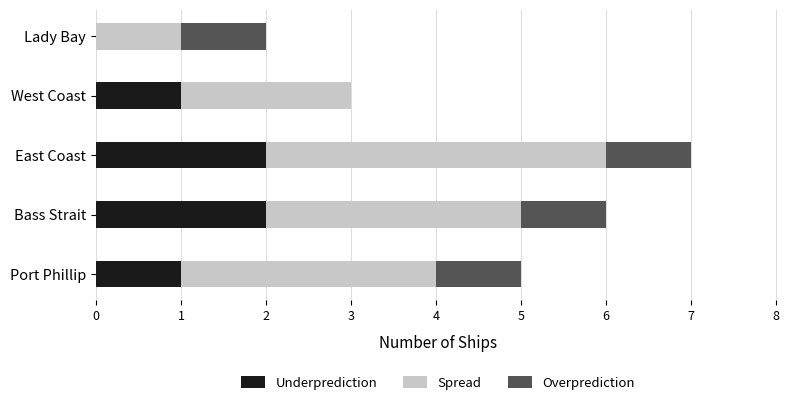

How many series are shown in this chart?

3